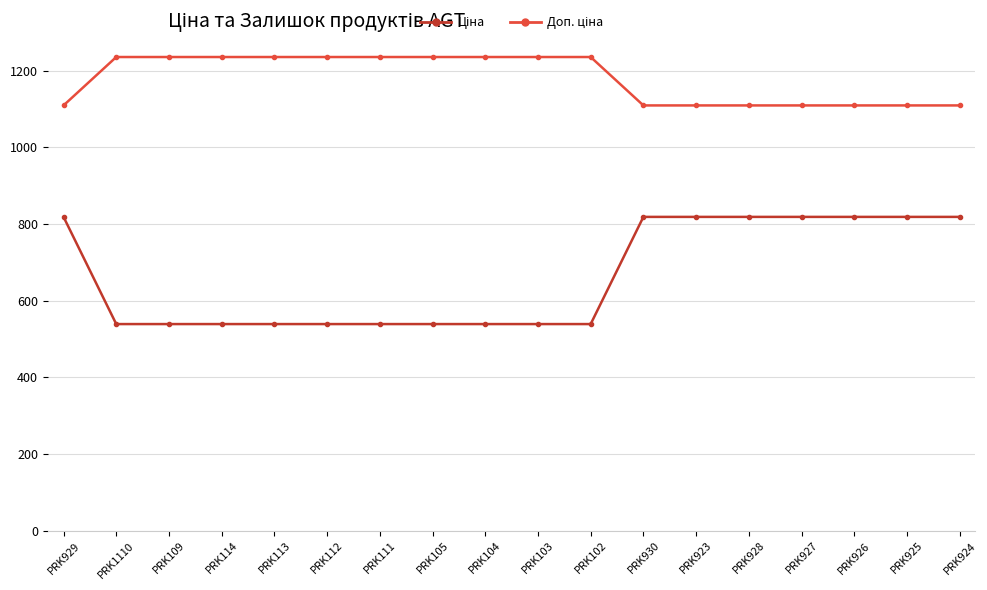

What is the minimum value shown in the chart?

539.0